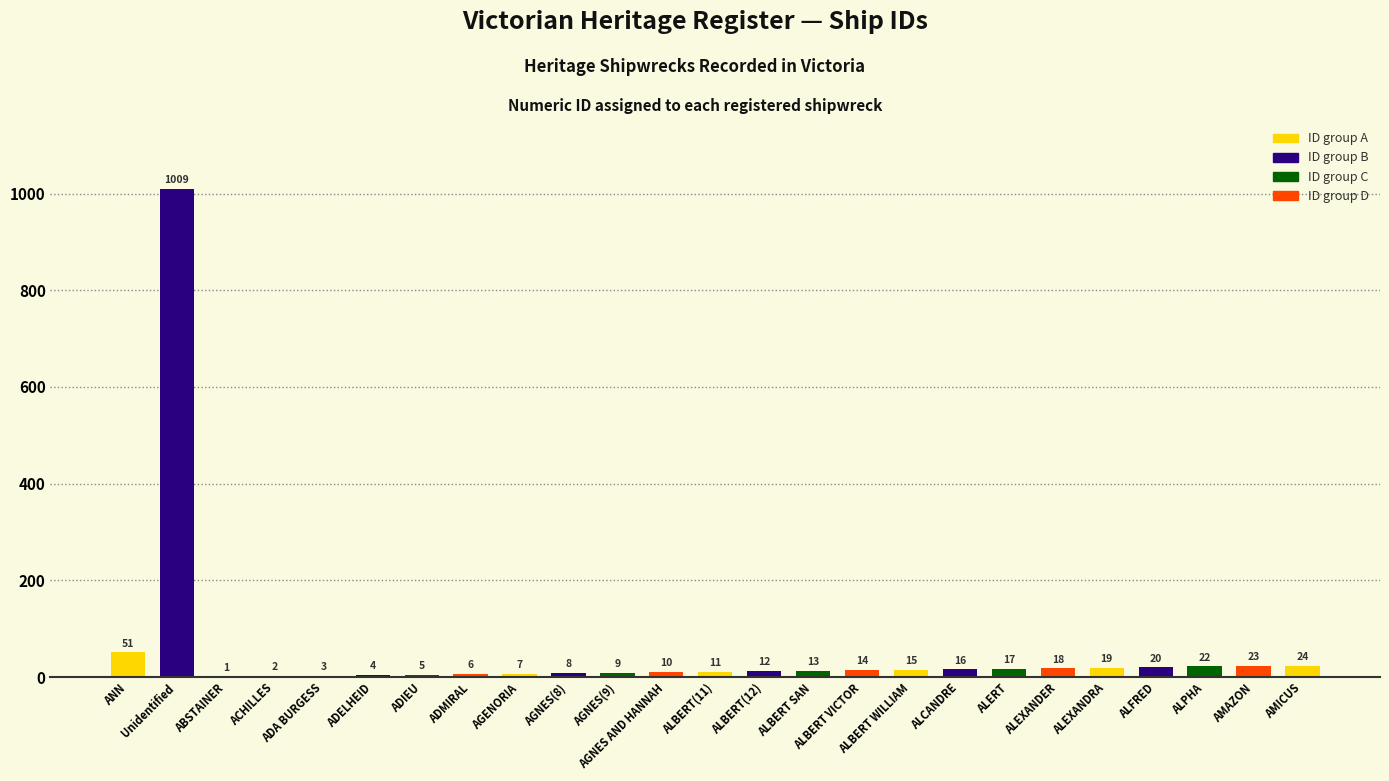

What is the greatest value displayed?

1009